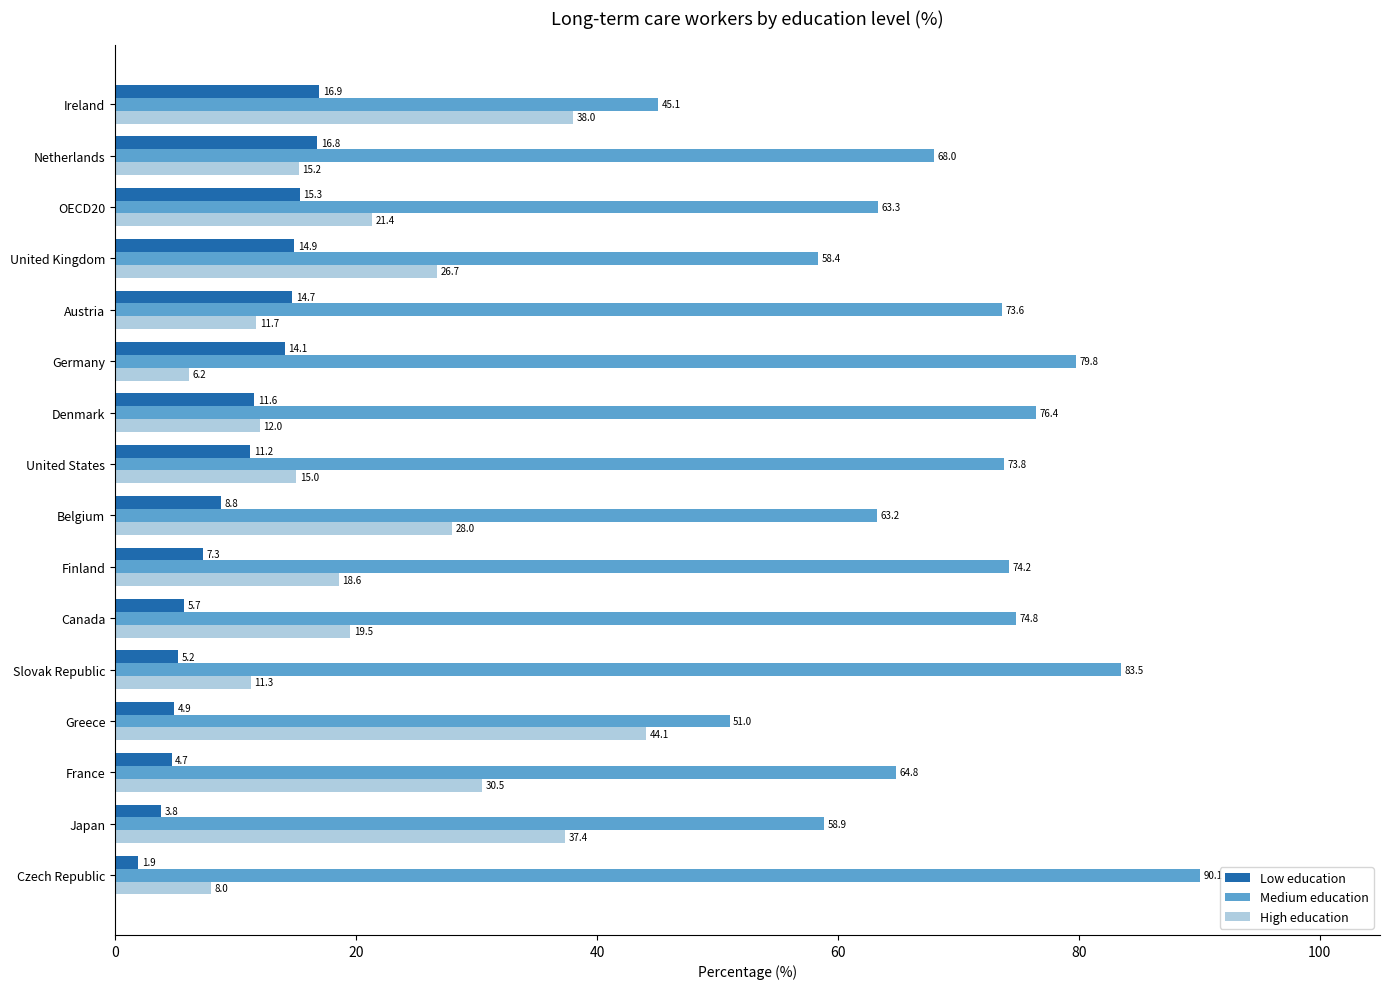

What is the average value of the Medium education series?

68.7